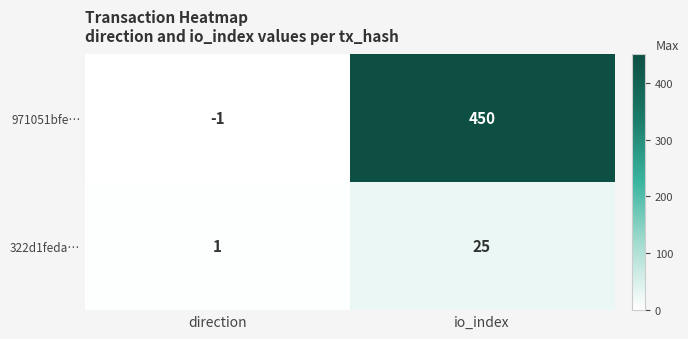

Read the 322d1feda… value at io_index.

25